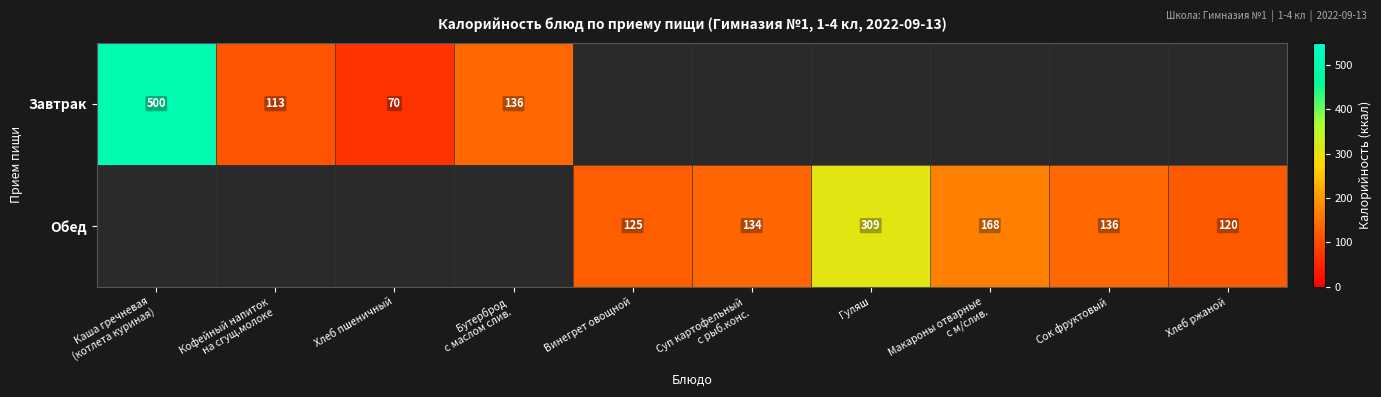

Is it true that Обед equals 125 at Винегрет овощной?

True